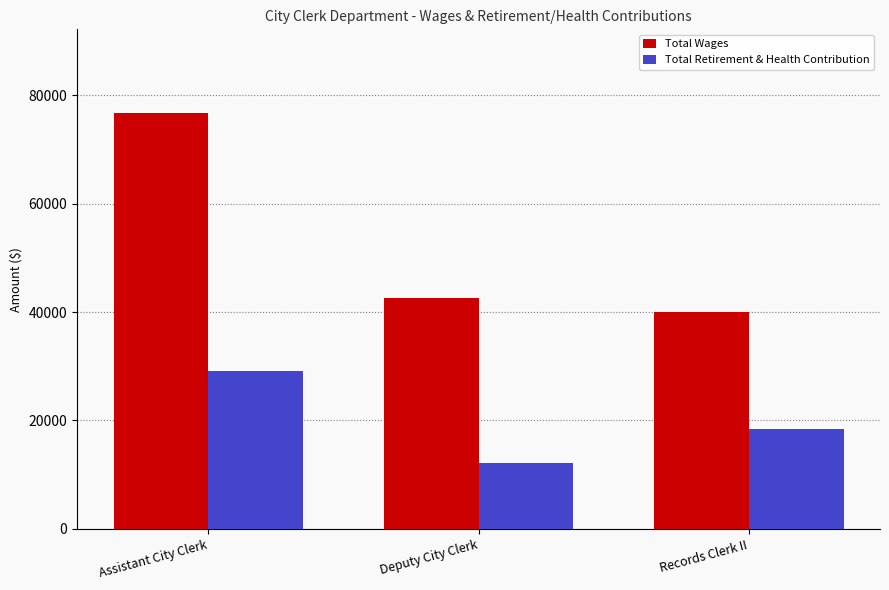

What is the approximate value of Total Wages at Deputy City Clerk, to the nearest 100?

42500